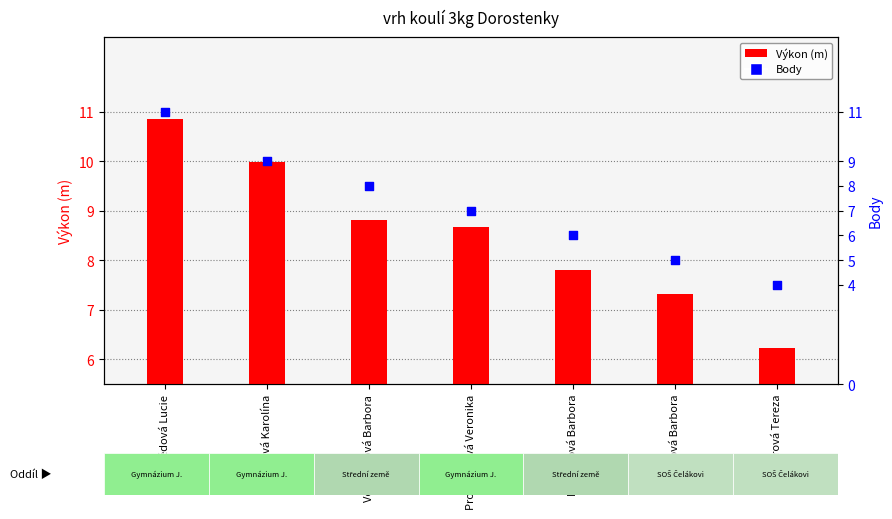

At which category is the sum across all series the highest?

Nedvědová Lucie